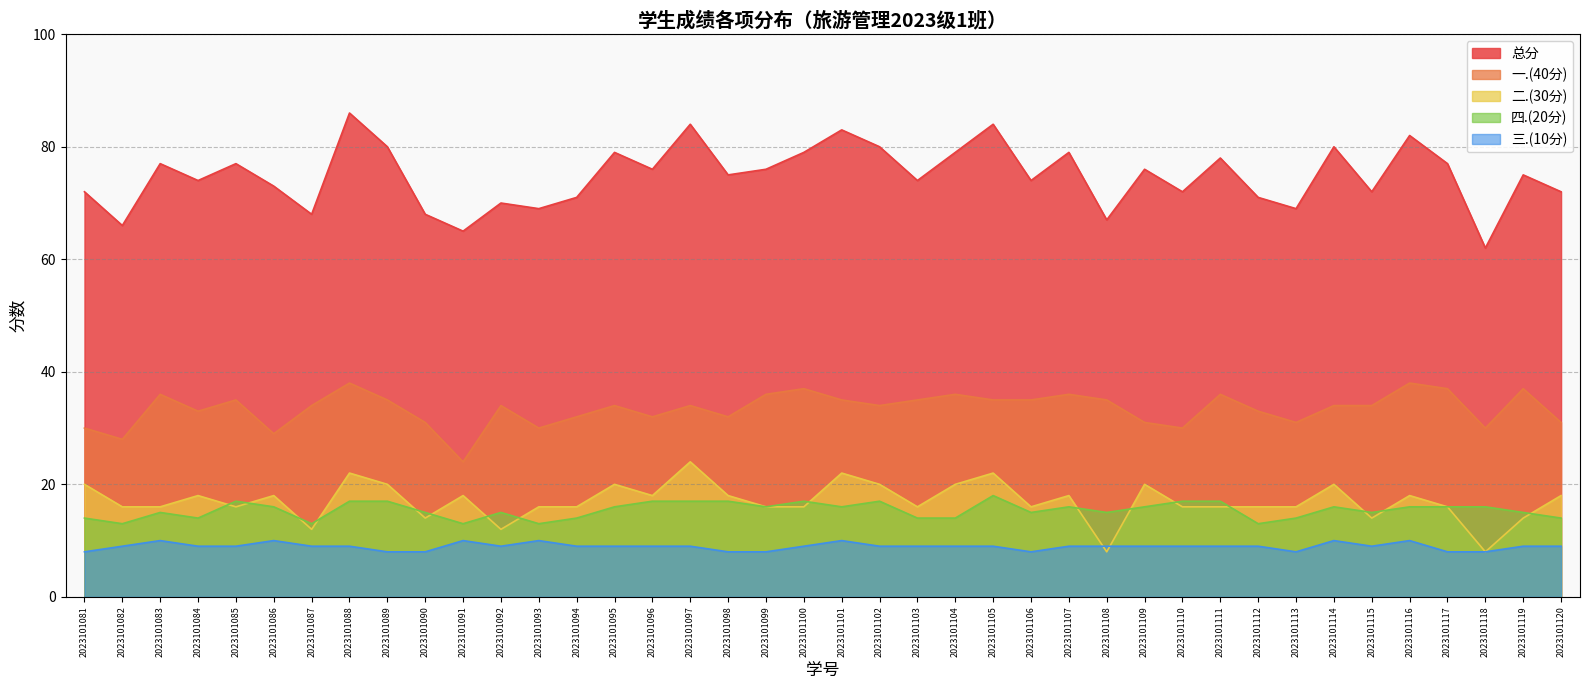

How many lines are shown in the chart?

5